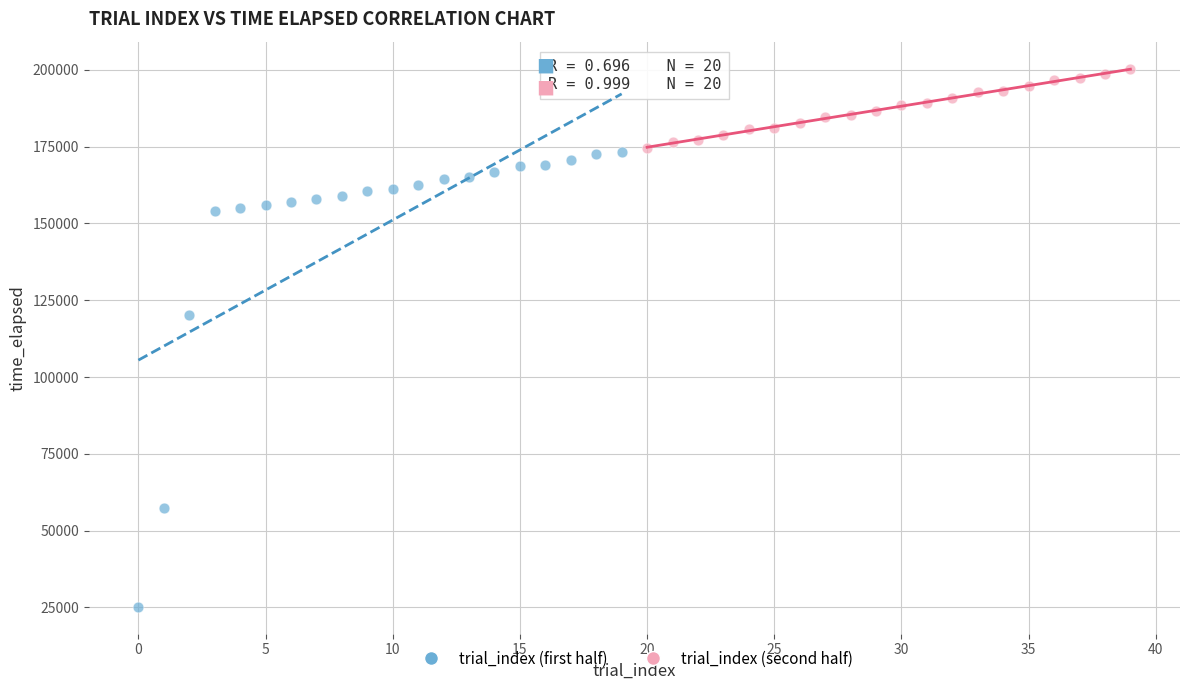

Which series has the largest Y range (max minus min)?

trial_index (first half)